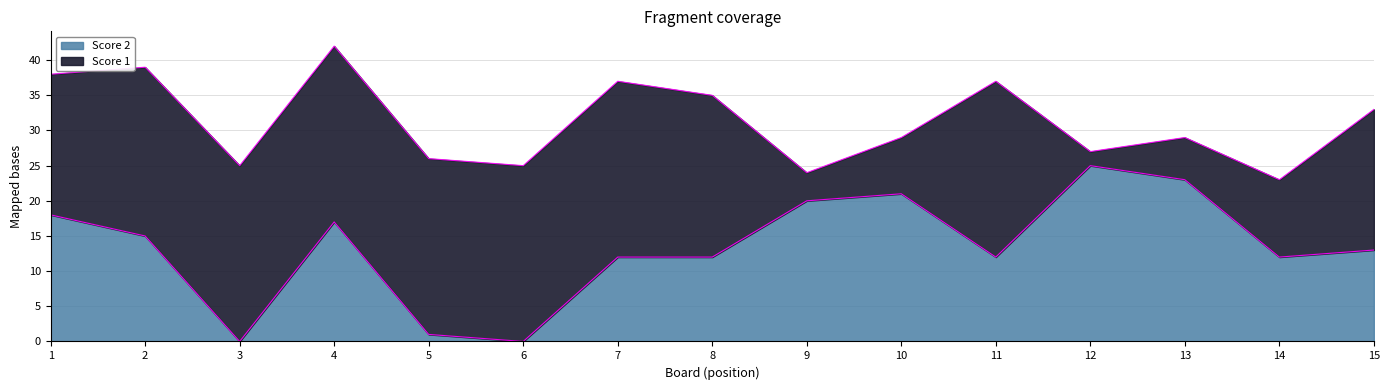

What is the change in value from 8 to 13?

+11